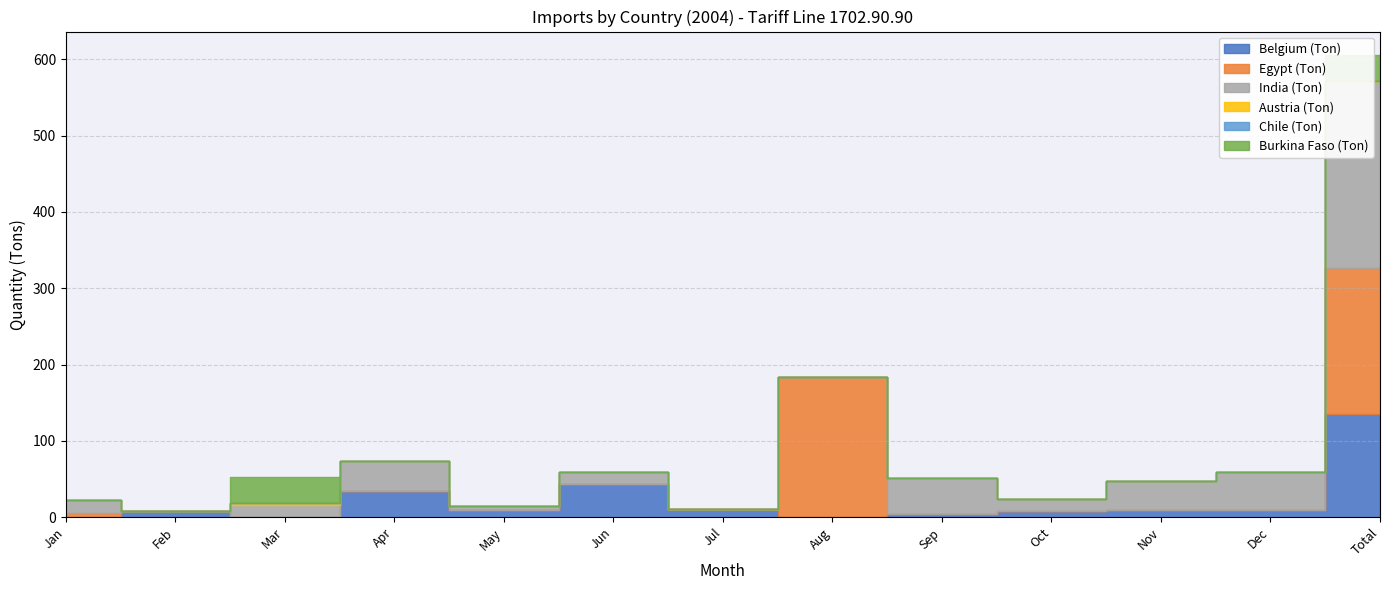

What is the difference between the second highest and minimum values in the Belgium (Ton) series?

43